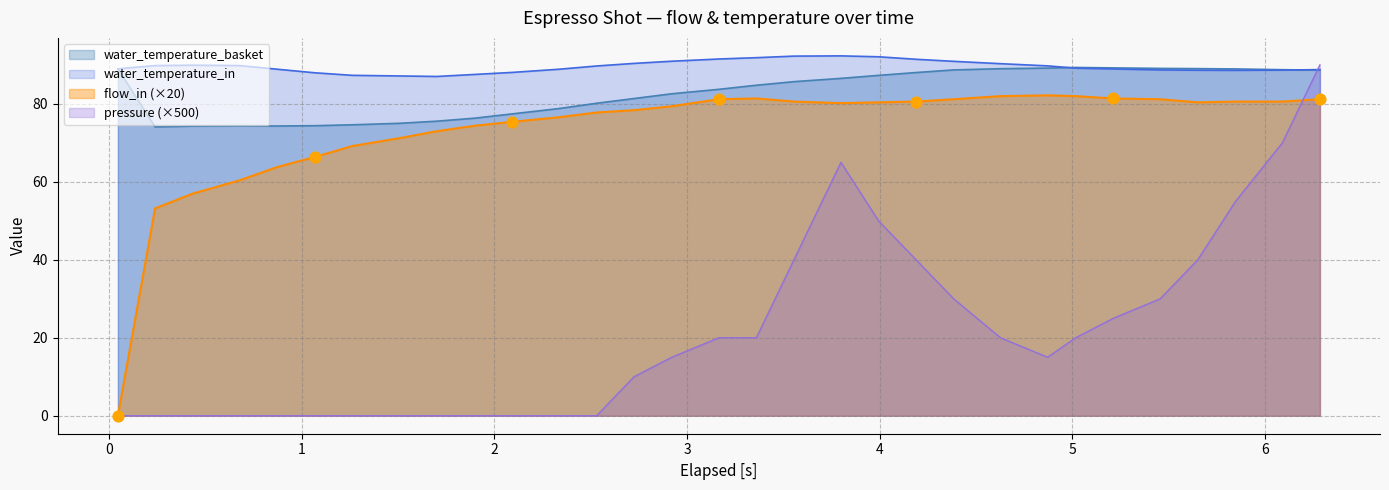

Which series reaches the maximum Y coordinate?

water_temperature_in